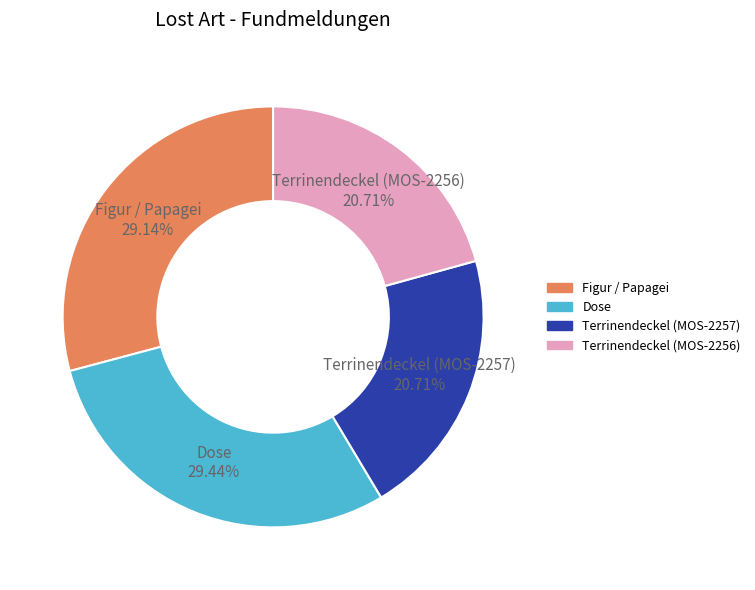

Count the number of slices in the pie.

4